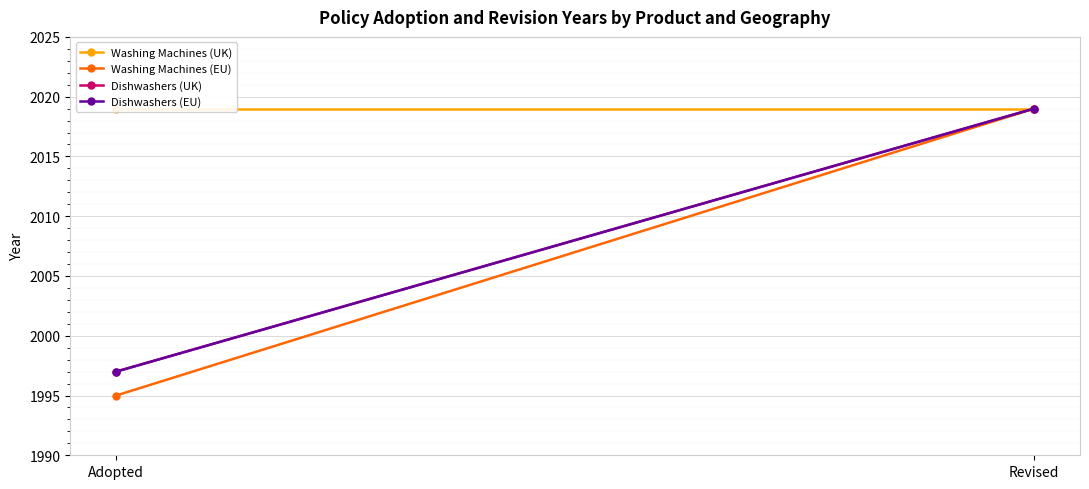

Is the value of Dishwashers (UK) at Revised greater than the value of Washing Machines (EU) at Revised?

No